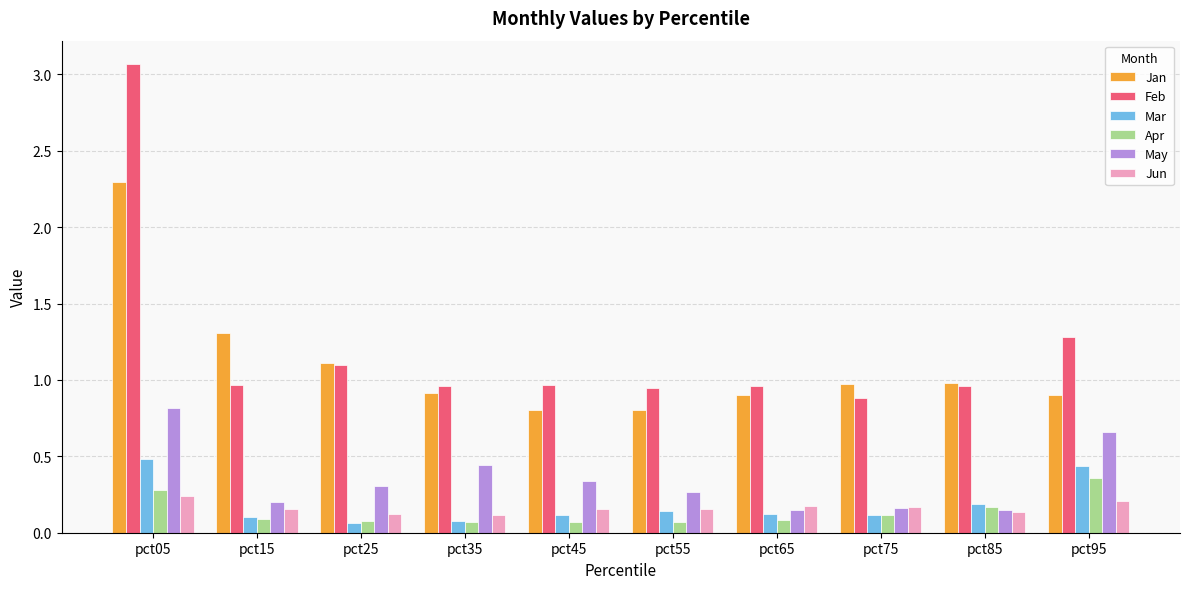

What is the sum of the Mar values at pct95 and pct35?

0.5